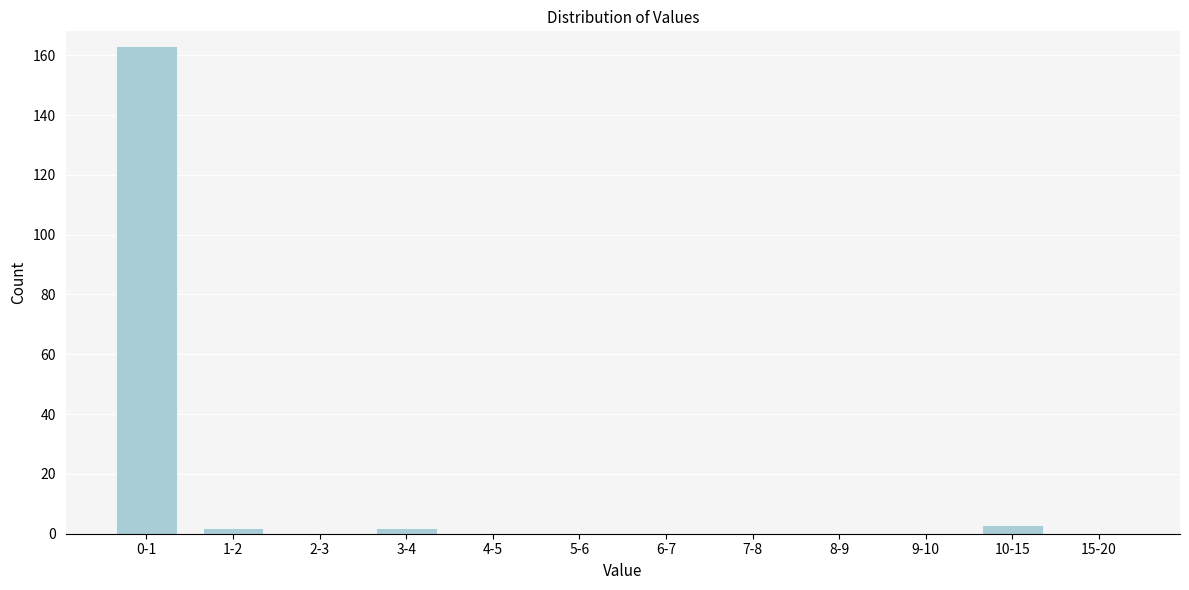

Reading left to right, list all the values displayed in this chart.

0-1=163	1-2=2	2-3=0	3-4=2	4-5=0	5-6=0	6-7=0	7-8=0	8-9=0	9-10=0	10-15=3	15-20=0